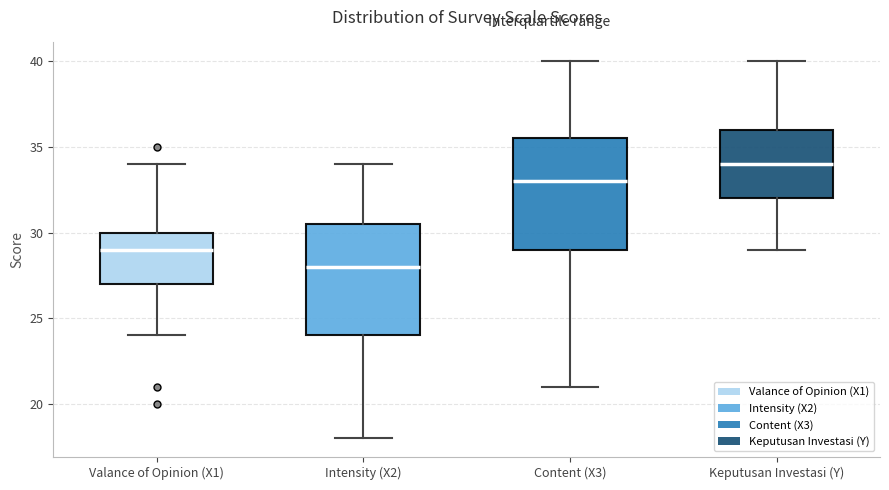

Where does the upper whisker of the box for Intensity (X2) end on the y-axis? The values are not printed on the chart, so give them approximately, as read against the axis.

34.0